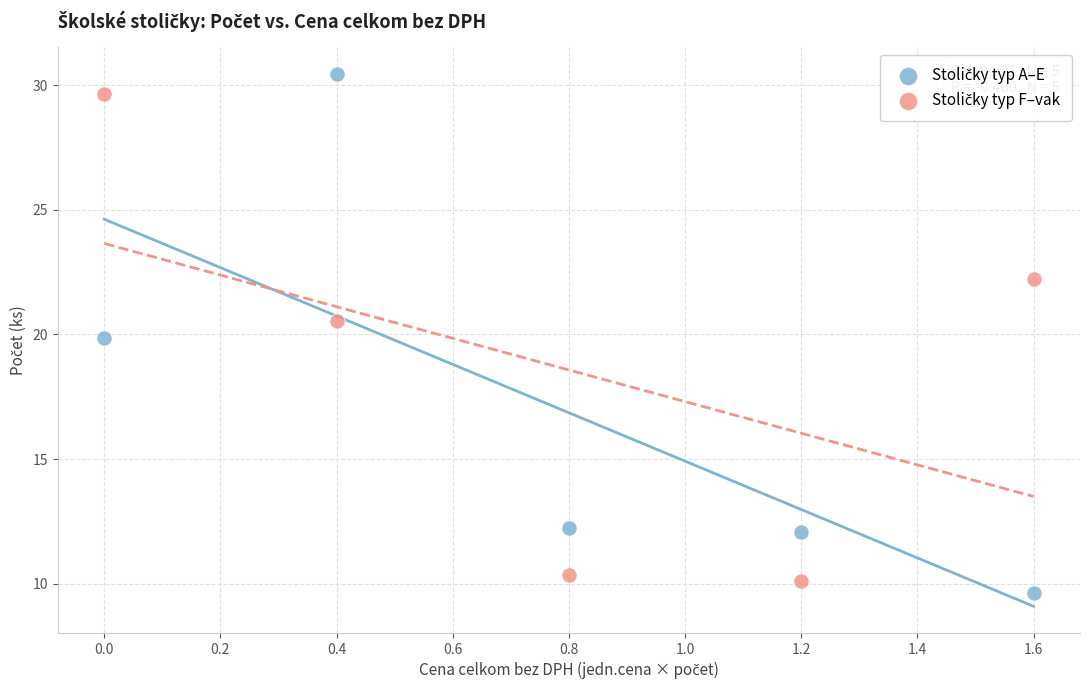

What is the X range (max minus min) for the scatter plot?

1.6